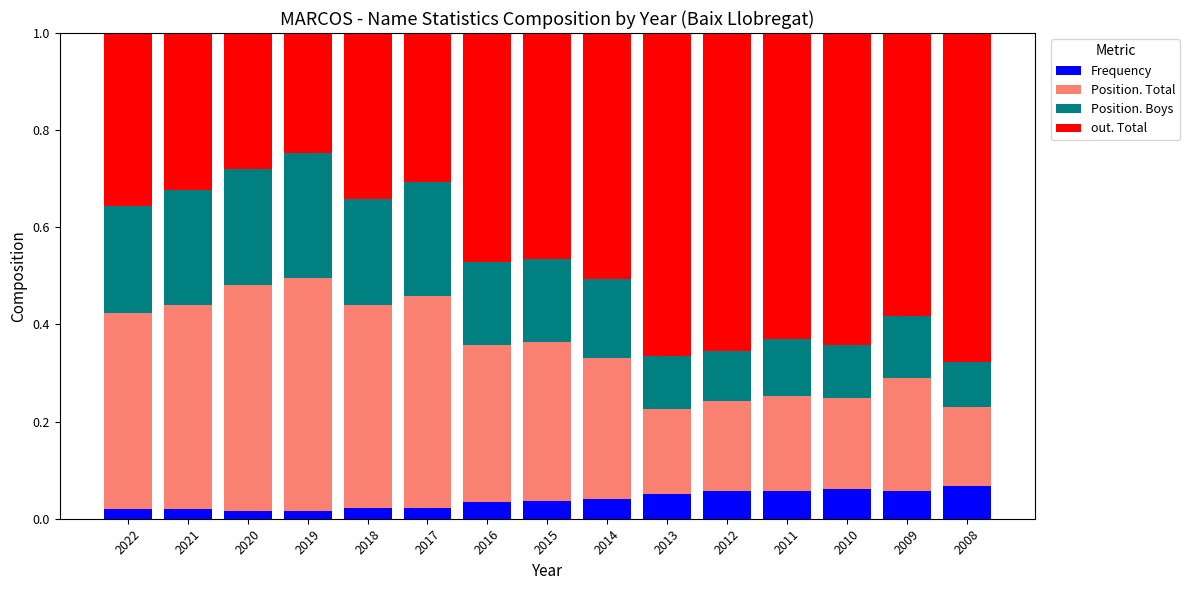

What is the total value across all series at 2022?

1.0